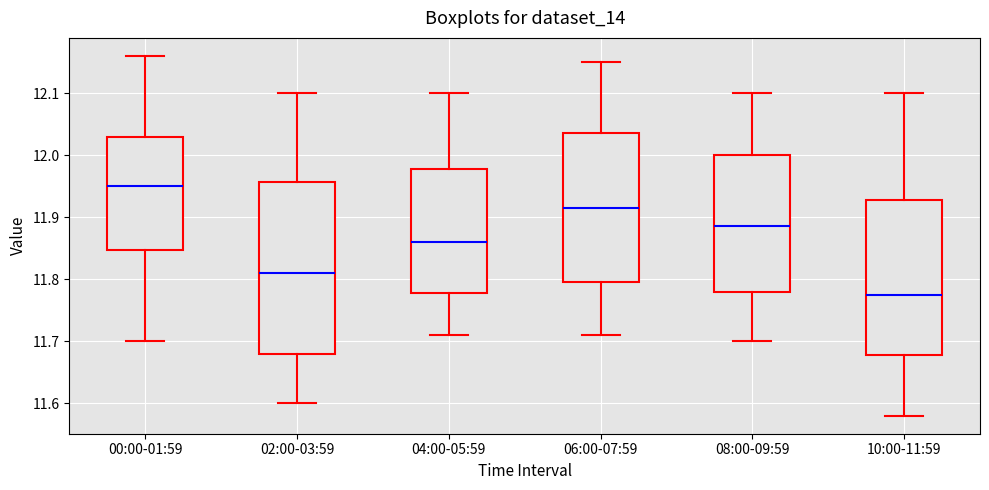

Which box has the highest median line?

00:00-01:59